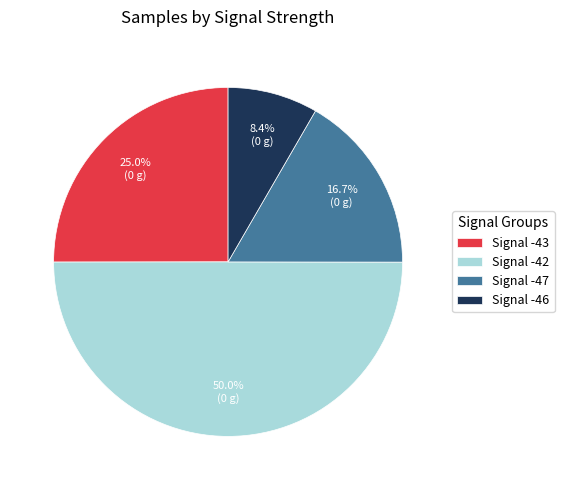

Which slice is the smallest?

Signal -46